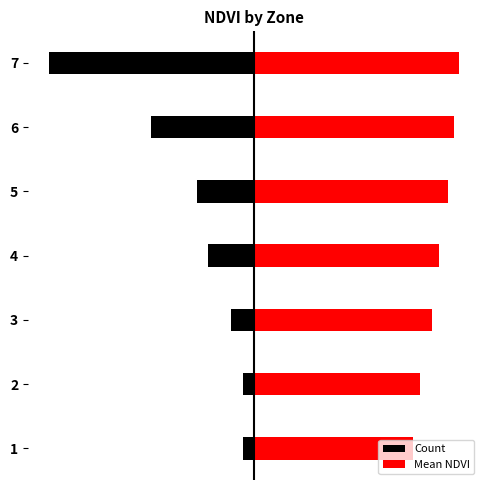

The Count series shows -0.8 at 6. True or false?

False